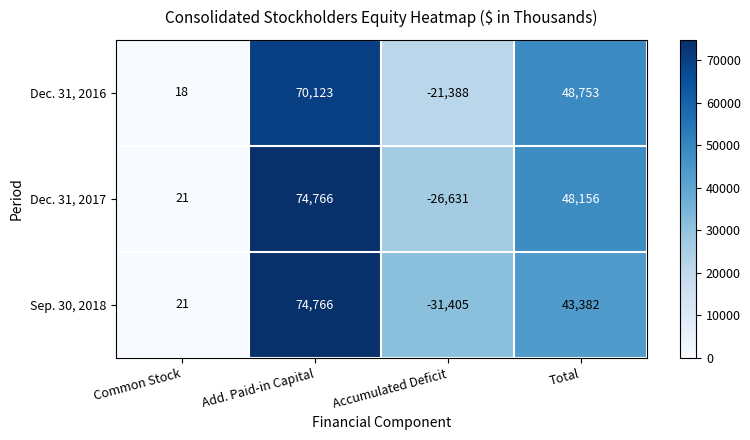

What is the total value across all series at Accumulated Deficit?

-79424